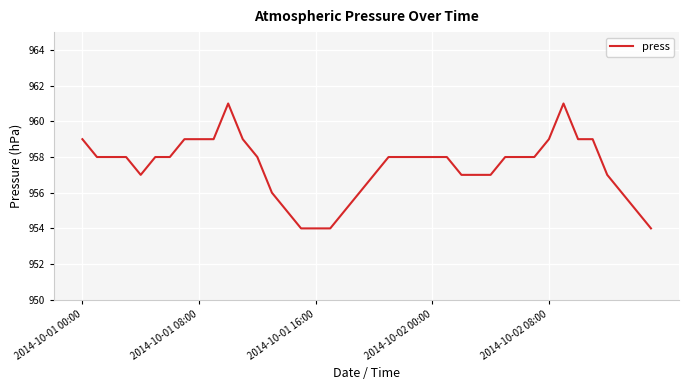

What is the greatest value displayed?

961